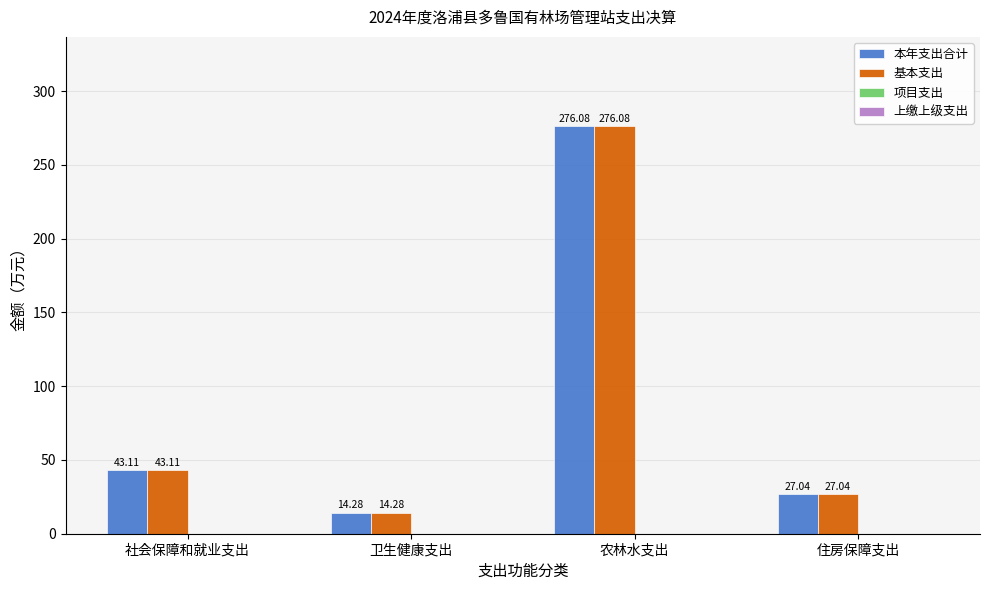

Rank the categories by 基本支出 value from highest to lowest.

农林水支出, 社会保障和就业支出, 住房保障支出, 卫生健康支出